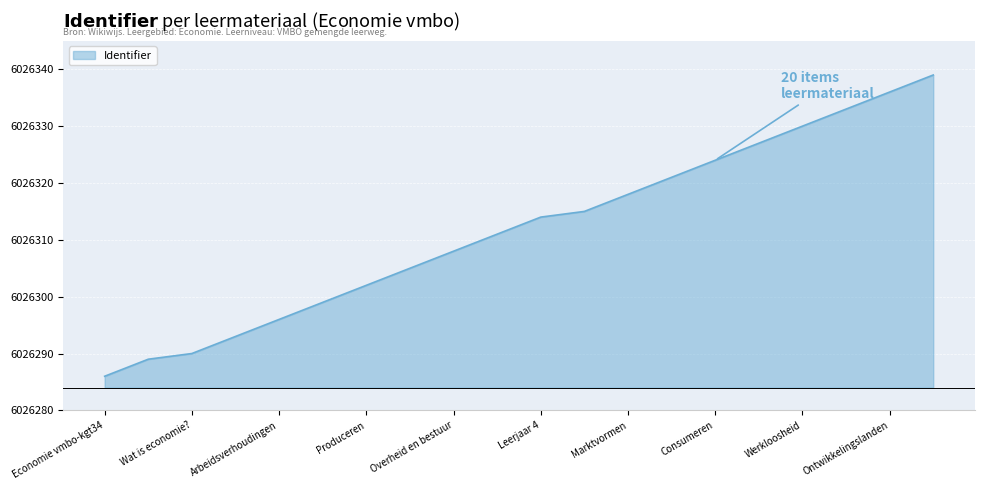

What is the maximum value shown in the chart?

6026339